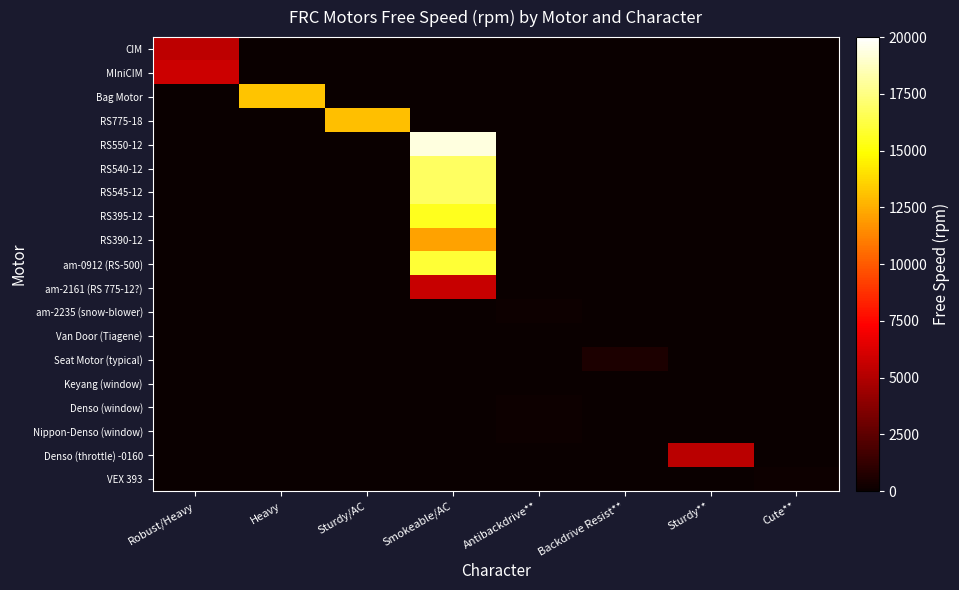

What is the total value across all series at Smokeable/AC?

102280